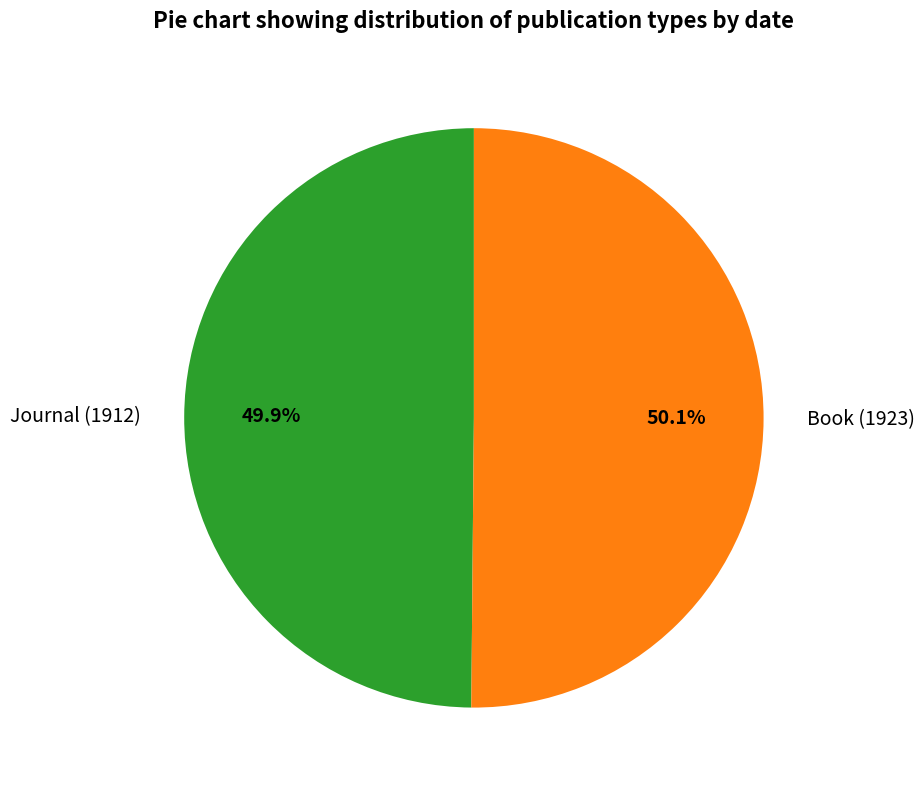

How many slices are in this pie chart?

2